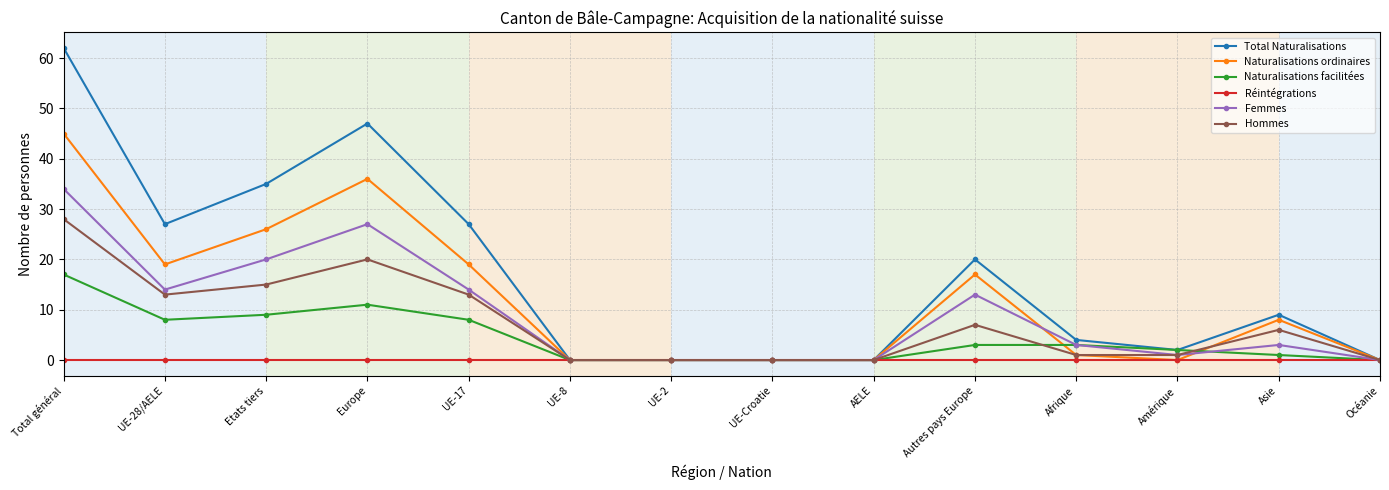

How many lines are shown in the chart?

6